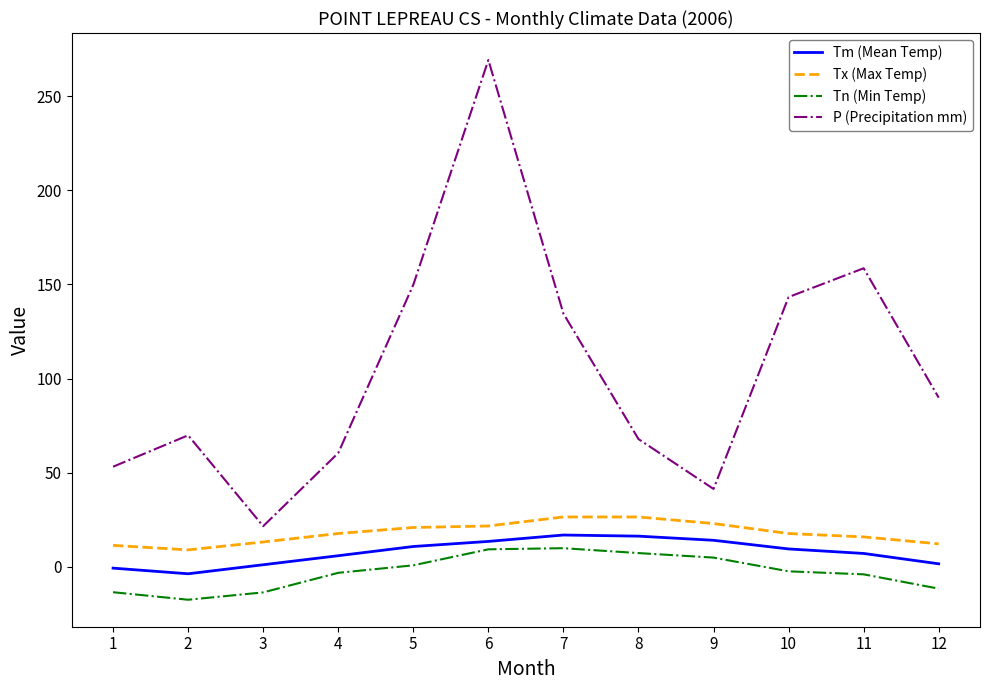

List the series in order of their peak value, highest first.

P (Precipitation mm), Tx (Max Temp), Tm (Mean Temp), Tn (Min Temp)